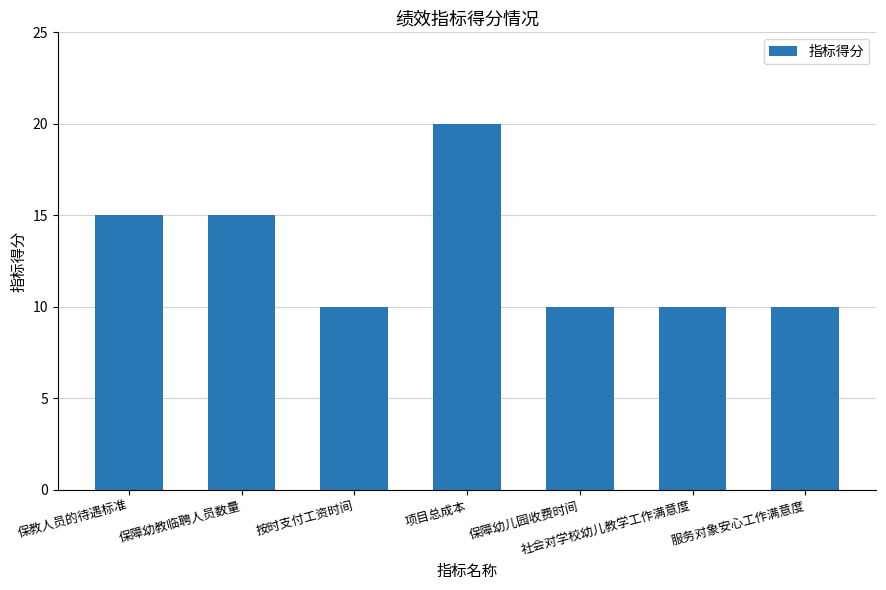

How many values are between 10 and 15?

6